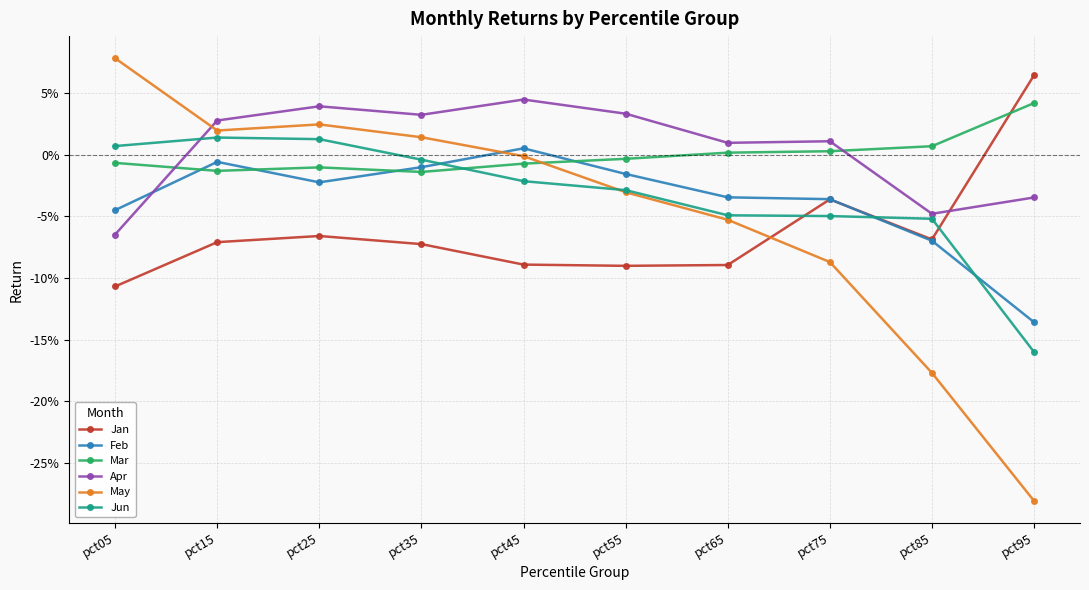

What are all the series names shown in the legend?

Jan, Feb, Mar, Apr, May, Jun